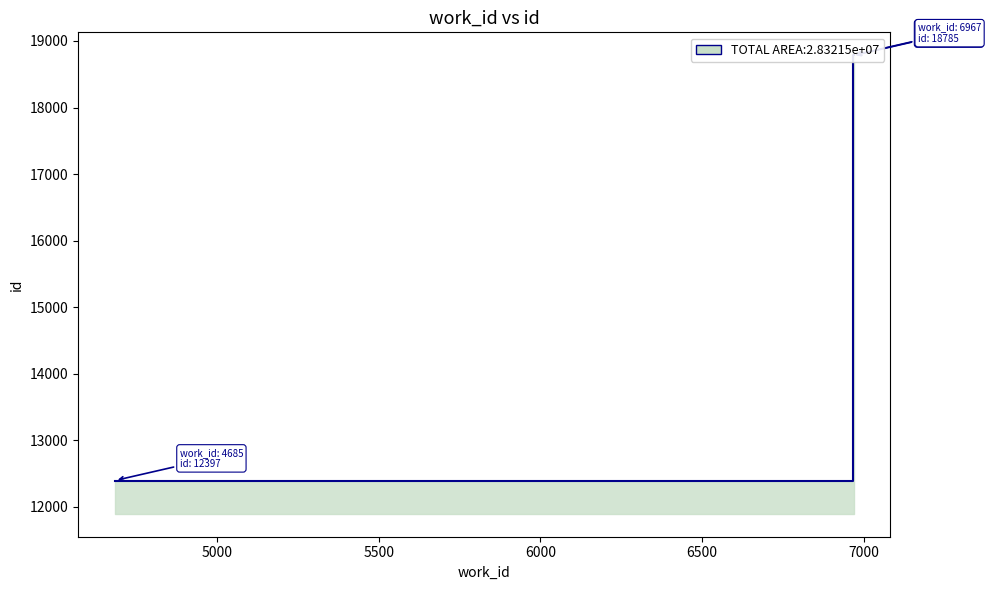

True or false: the data shows 16533 at 4685.

False